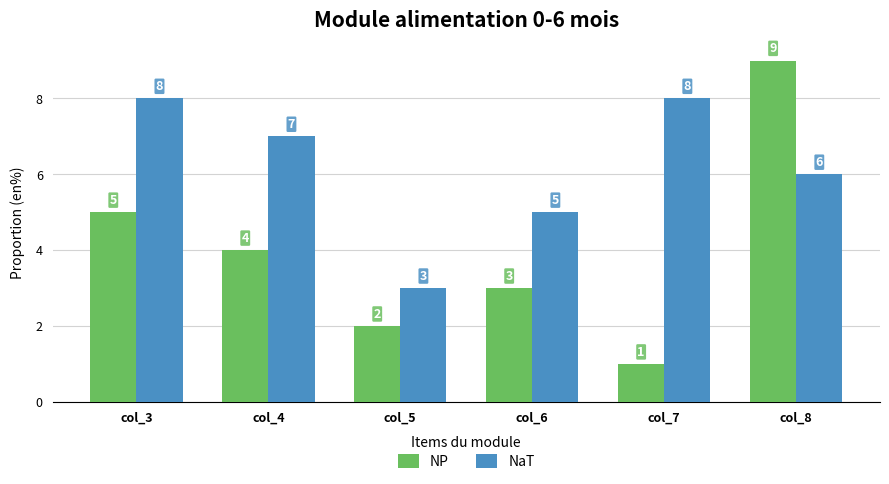

Read the NP value at col_8.

9